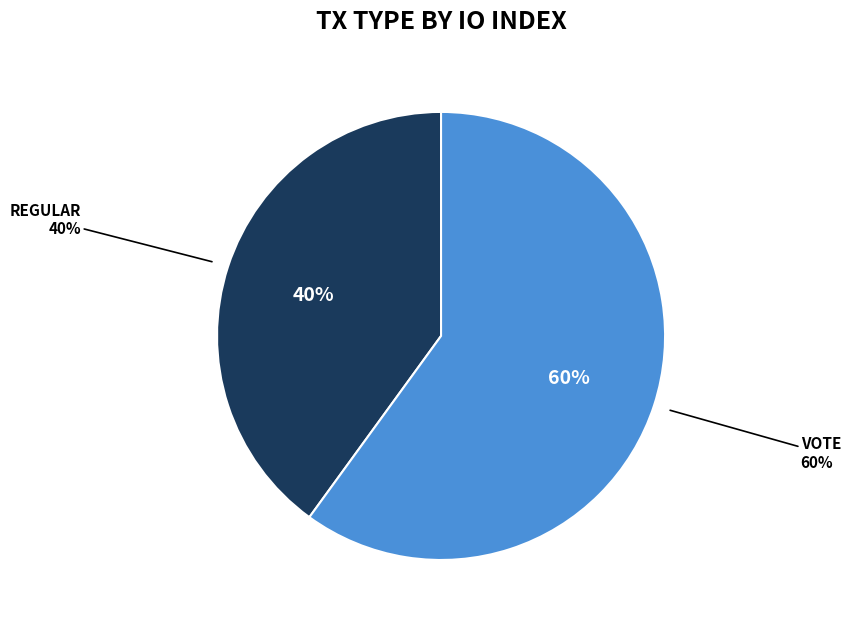

How many segments does this pie chart have?

2